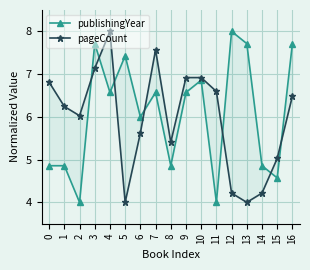

Where is the first local minimum for pageCount?

2